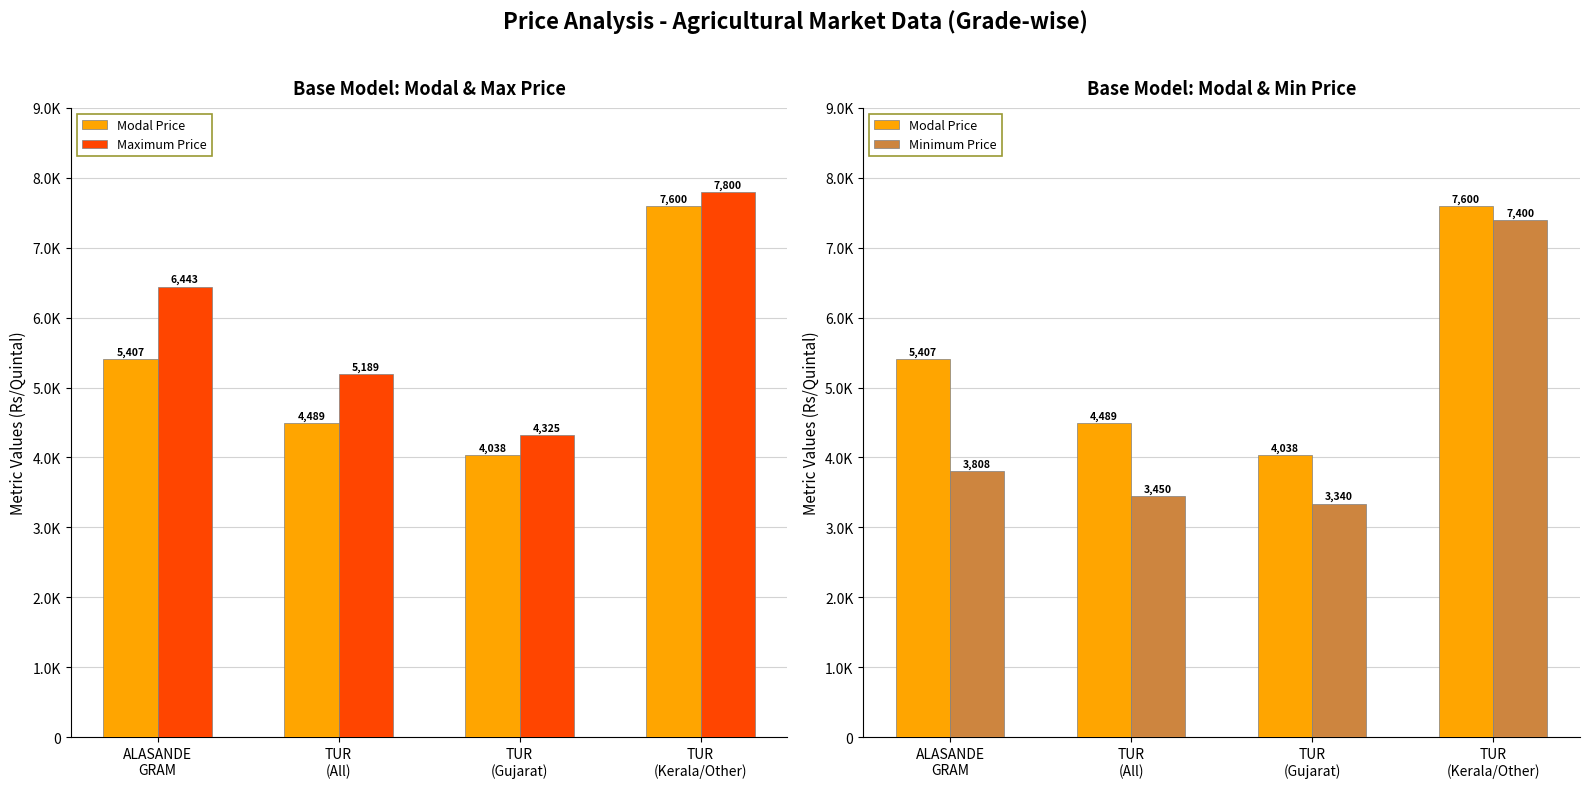

Rank the series by their maximum value, from highest to lowest.

Maximum Price, Modal Price, Minimum Price